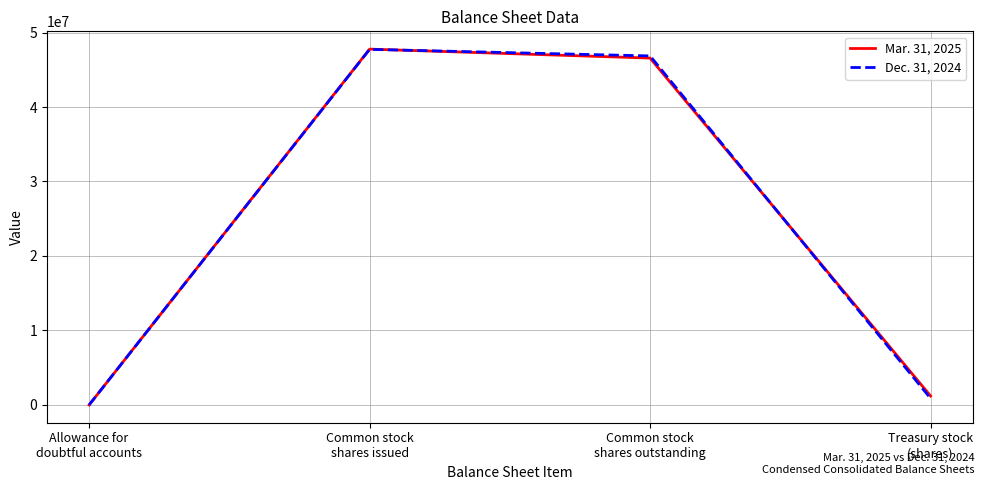

How many categories are shown in the chart?

4